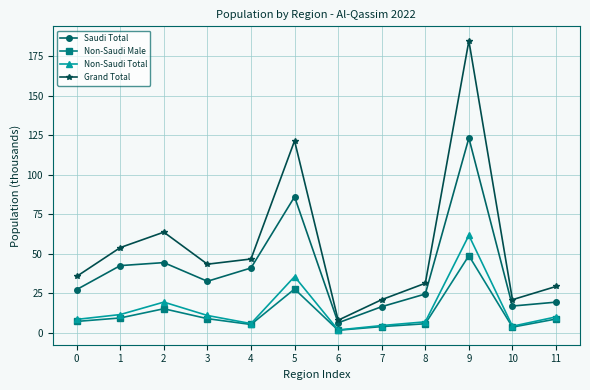

What is the greatest value displayed?

184.6